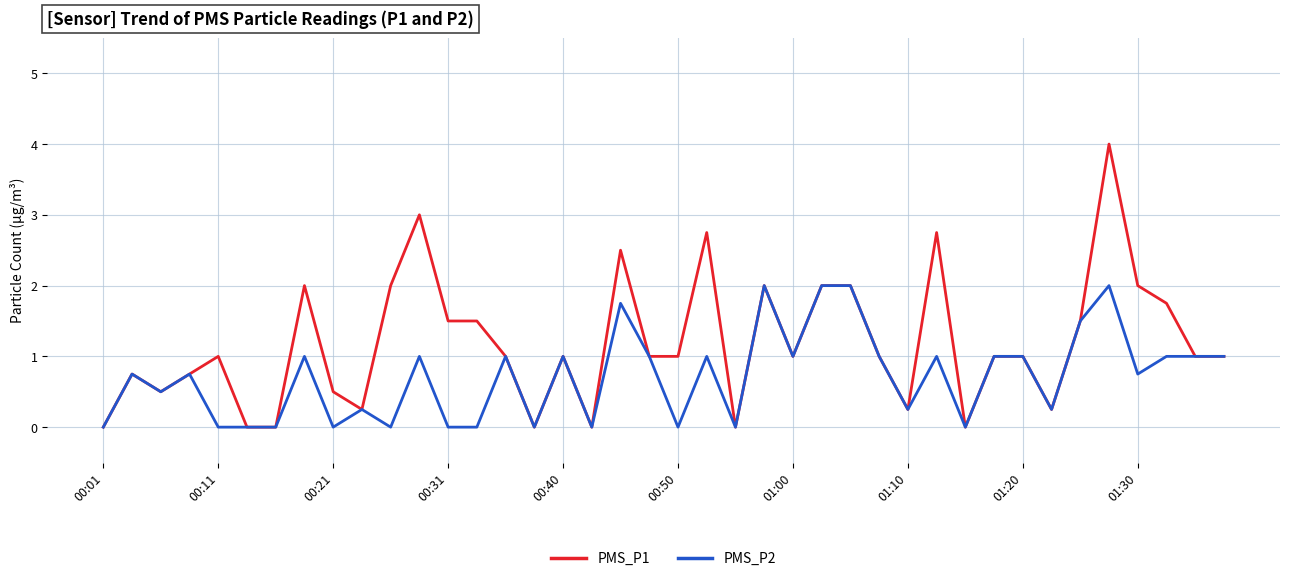

Which series has the widest spread of values?

PMS_P1